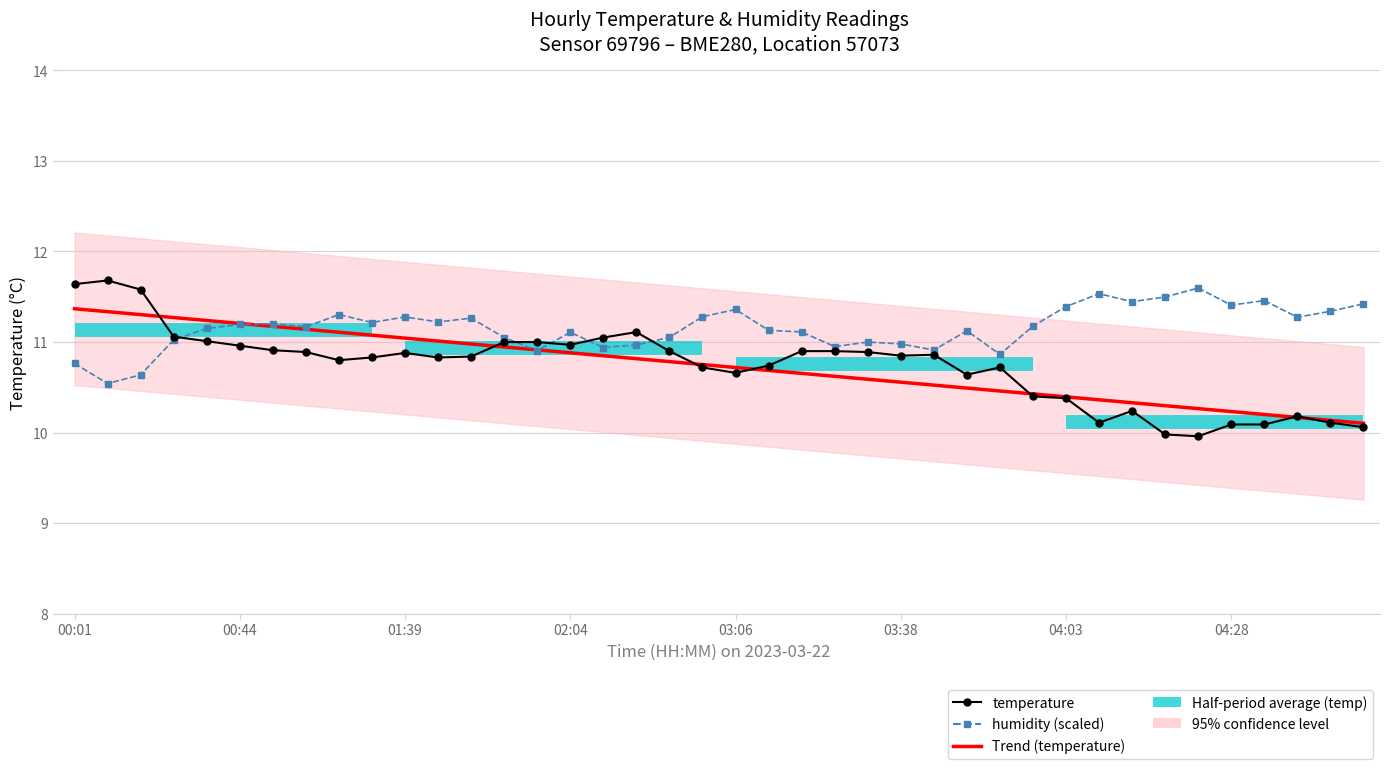

What is the difference between the humidity (scaled) values at 23 and 21?

0.2